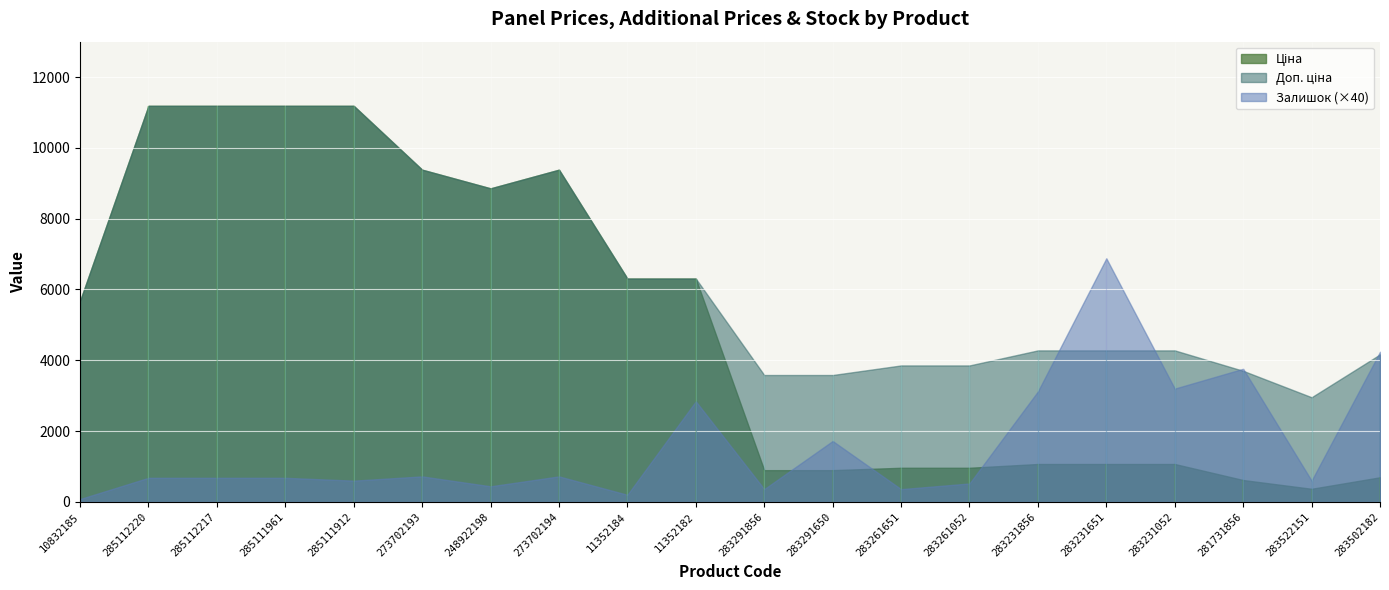

At how many categories does at least one series exceed 2385?

20